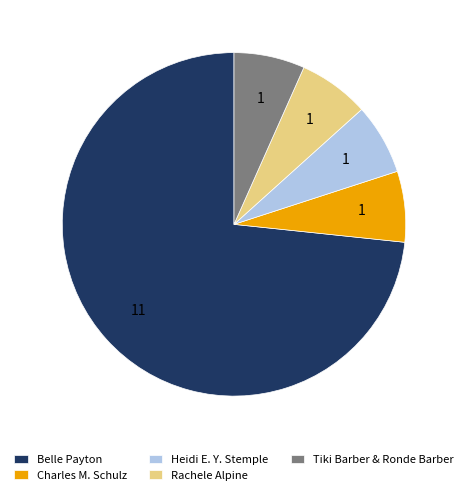

Do Tiki Barber & Ronde Barber and Charles M. Schulz together represent more than half of the pie?

No